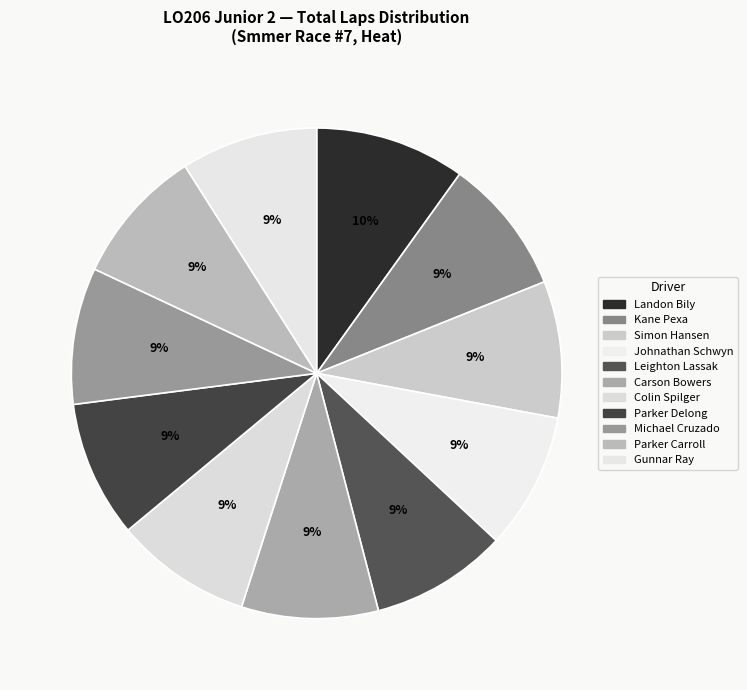

To the nearest percent, what is the average slice percentage?

9%